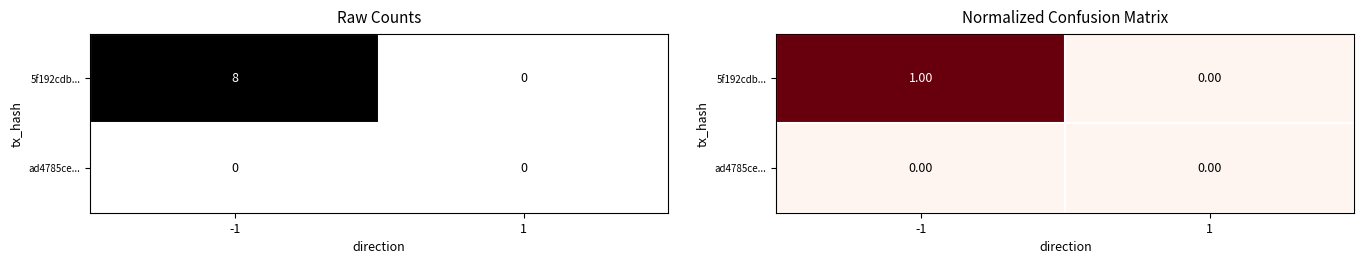

What is the difference between the highest and lowest values at -1?

1